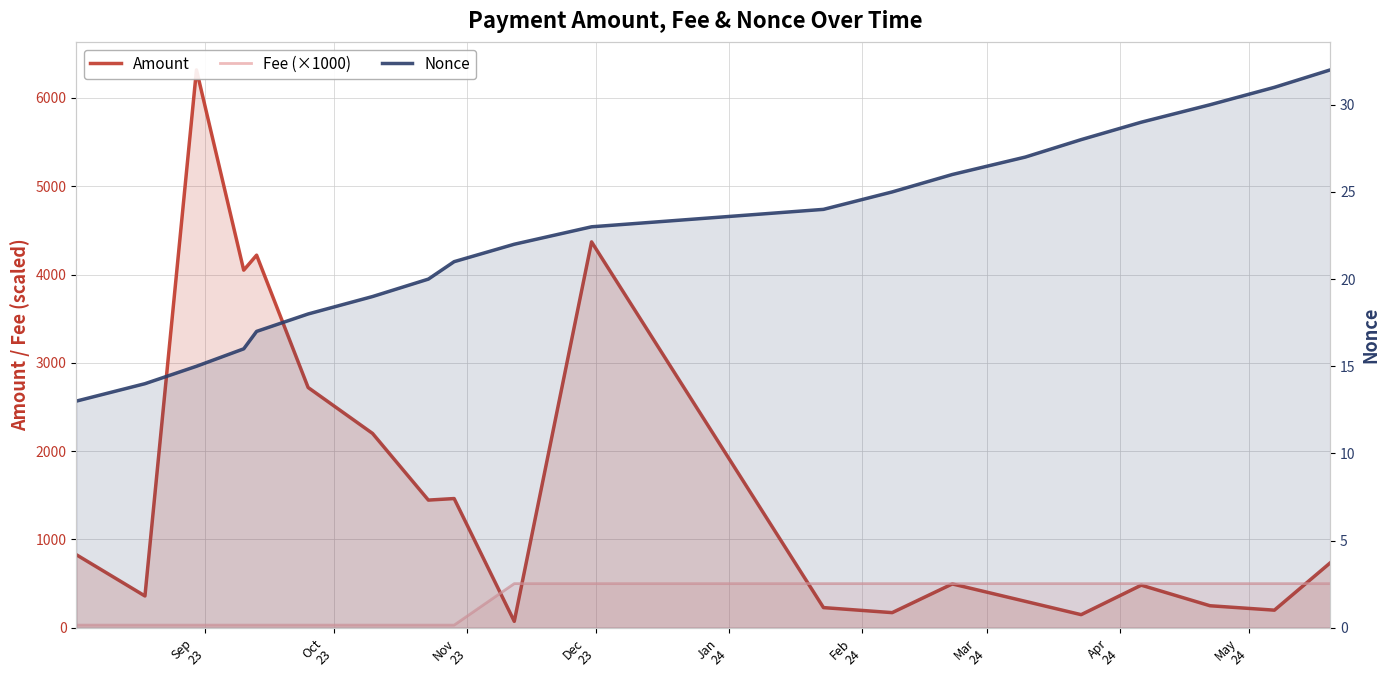

What is the label of the 9th point from the left?

May
24